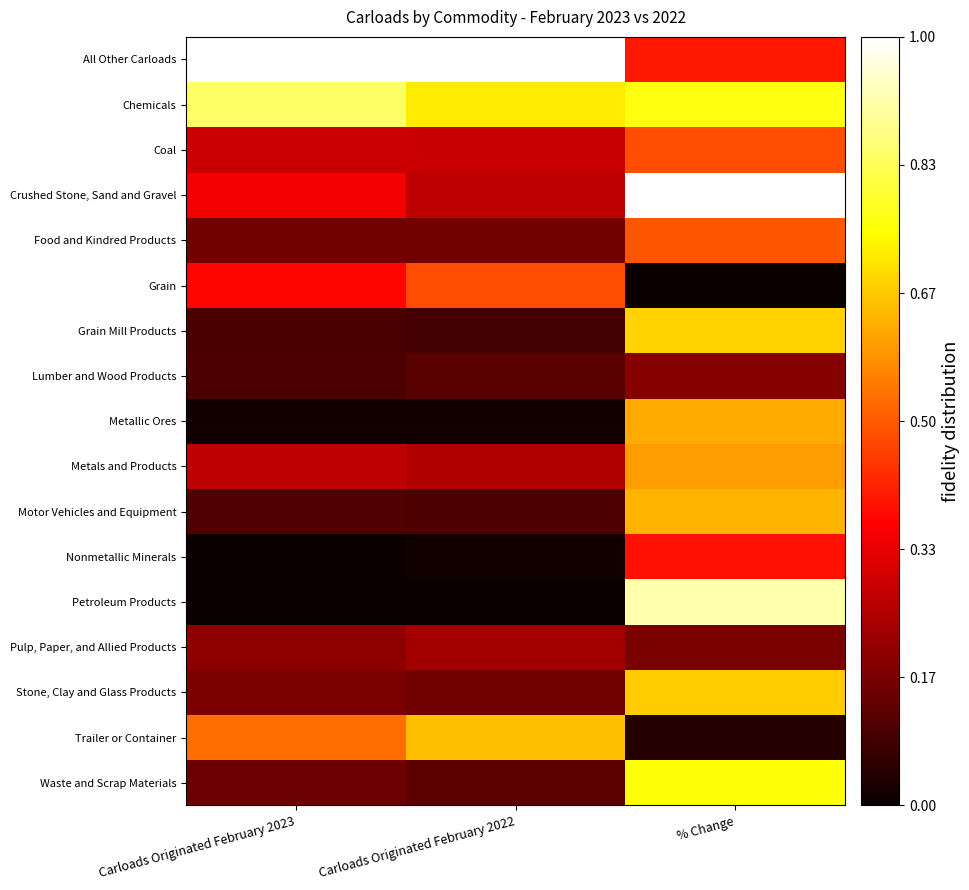

What is the maximum value shown in the chart?

1.0